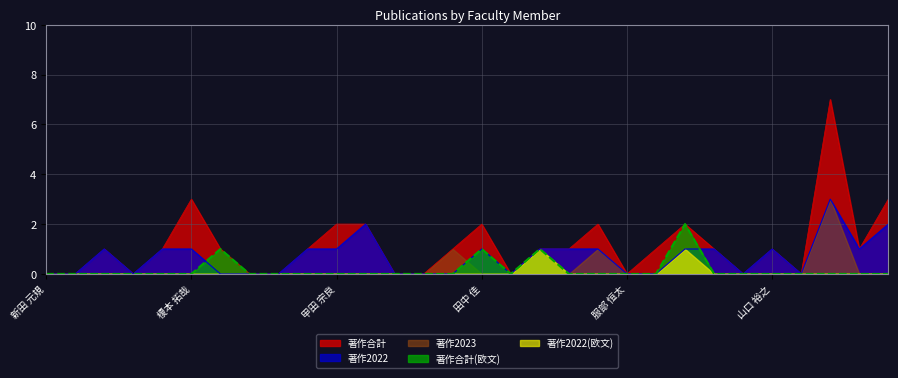

What is the sum of all 著作合計 values?

34